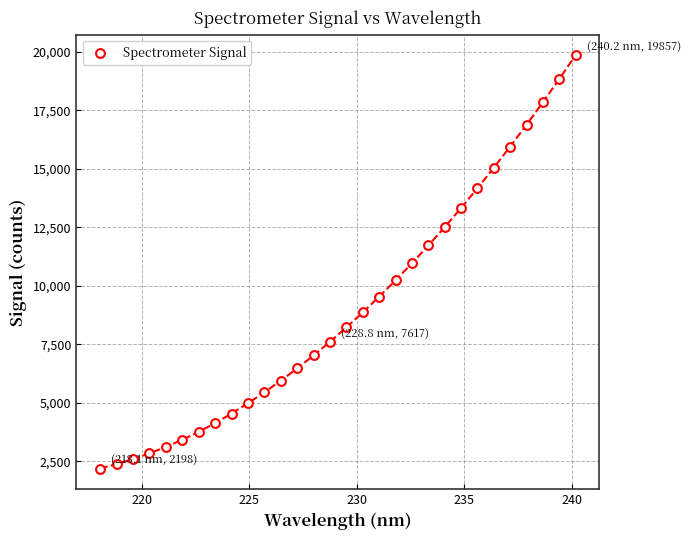

What is the range of Y values (max minus min)?

17658.7